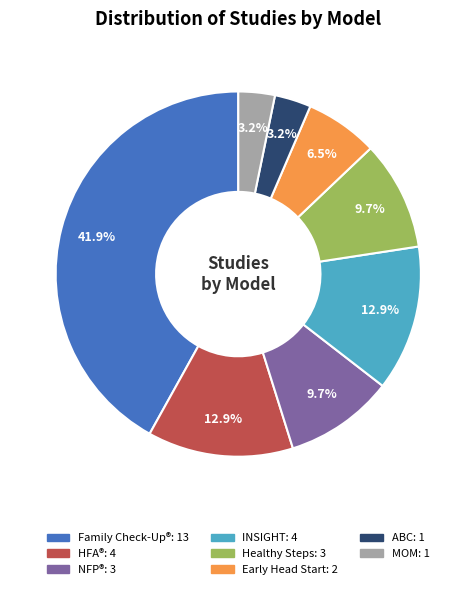

Does any single category account for the majority?

No